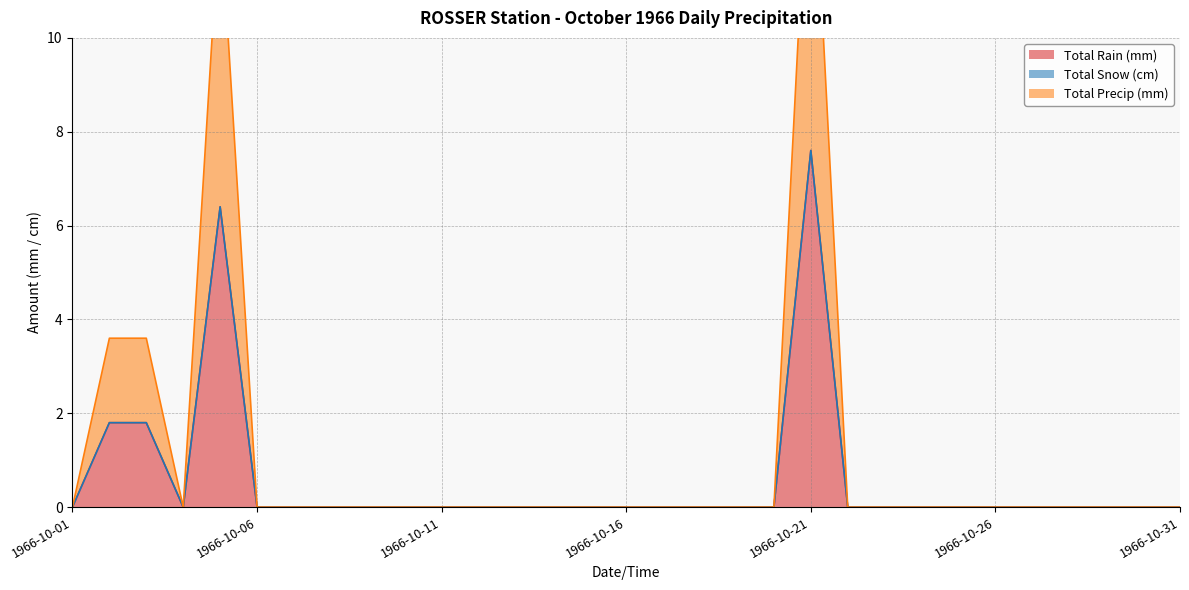

At which category does the chart reach its minimum across all series?

1966-10-01